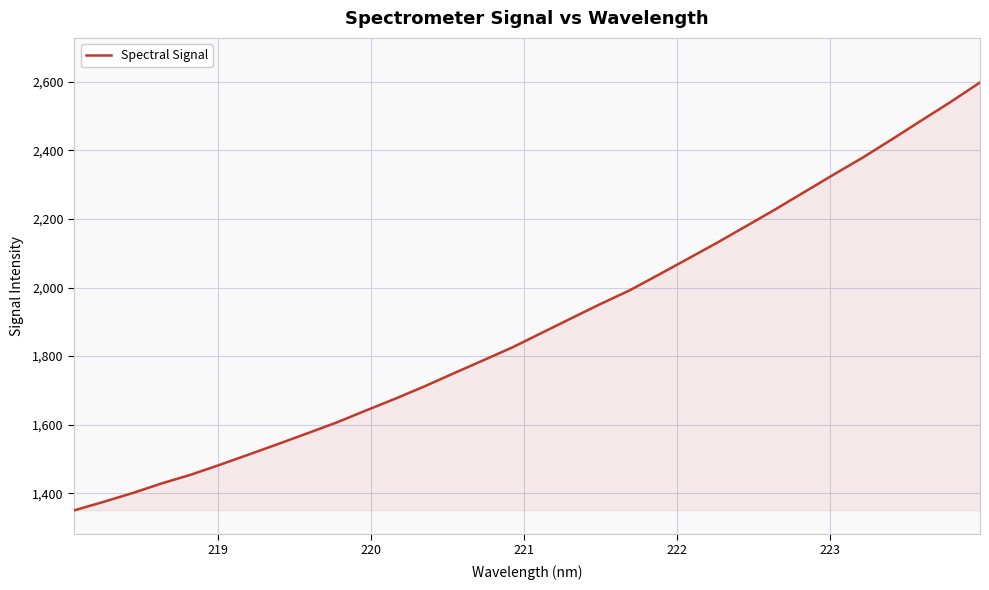

What is the difference between the maximum and minimum values?

1248.2